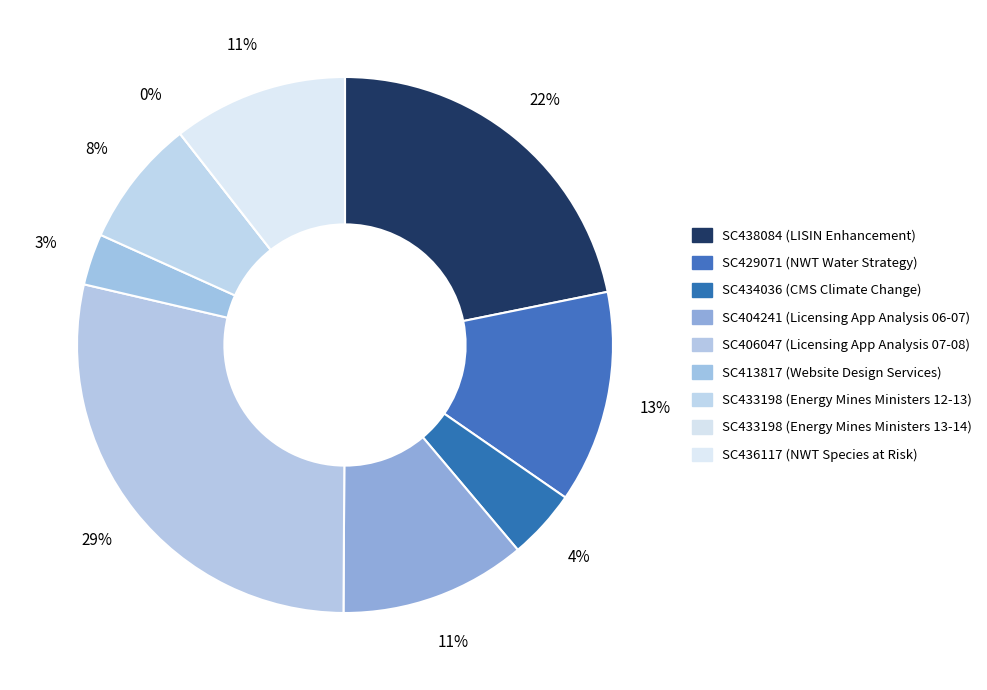

Combined, do SC433198_12 and SC404241 account for over 50%?

No